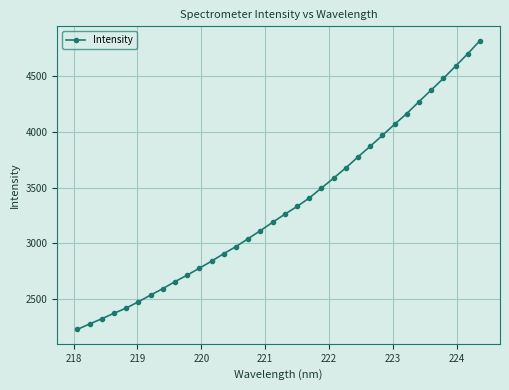

True or false: there are more than 2 points higher than both neighbors.

False